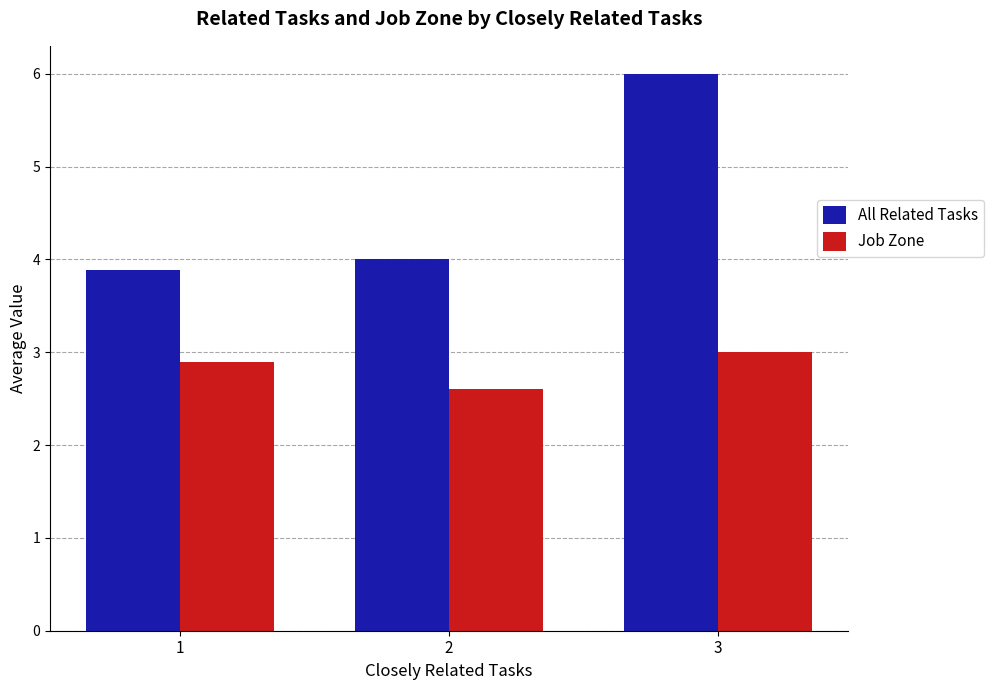

What is the difference between the second highest and minimum values in the Job Zone series?

0.3